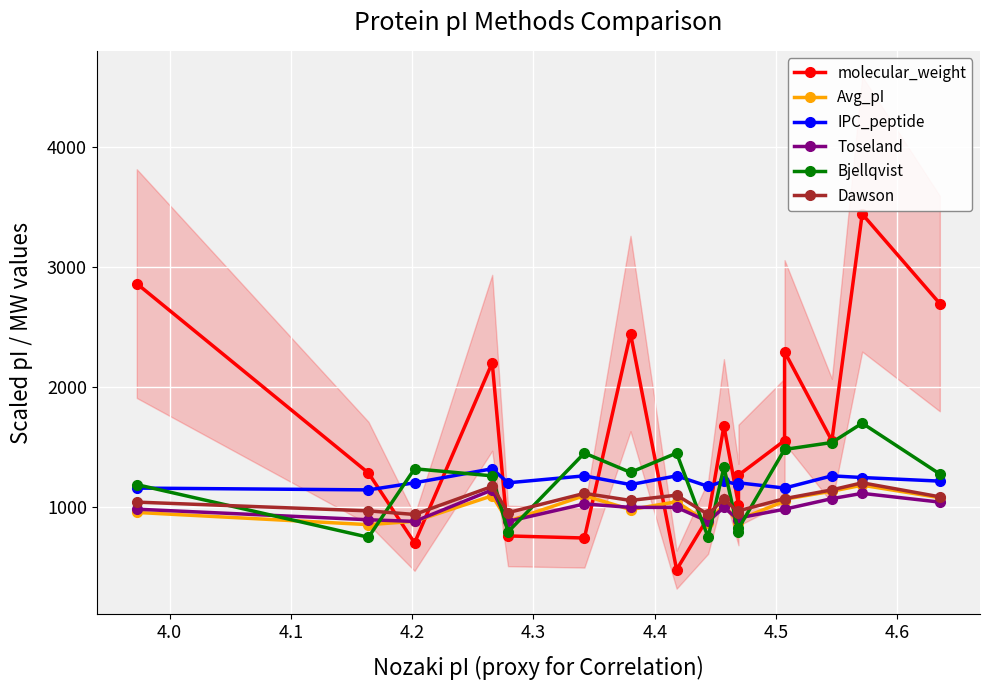

Reading left to right, what are all the values shown in this chart?

molecular_weight: 2860.8	1281.4	699.2	2200.5	757.1	739.8	2444.4	475.8	912.3	1673.6	1018.5	1263.6	1552.1	2292.5	1551.0	3441.0	2694.0
Avg_pI: 953.0	851.0	879.0	1092.0	879.0	1093.0	977.0	1042.0	867.0	1021.0	863.0	892.0	1047.0	1063.0	1130.0	1180.0	1076.0
IPC_peptide: 1156.0	1141.0	1200.0	1317.0	1200.0	1258.0	1185.0	1258.0	1170.0	1214.0	1185.0	1200.0	1156.0	1156.0	1258.0	1244.0	1214.0
Toseland: 980.0	892.0	878.0	1141.0	878.0	1024.0	995.0	995.0	878.0	995.0	892.0	907.0	980.0	980.0	1068.0	1112.0	1039.0
Bjellqvist: 1185.0	746.0	1317.0	1258.0	790.0	1448.0	1287.0	1448.0	746.0	1331.0	790.0	819.0	1478.0	1478.0	1536.0	1697.0	1273.0
Dawson: 1039.0	966.0	936.0	1170.0	951.0	1112.0	1053.0	1097.0	936.0	1068.0	951.0	966.0	1068.0	1068.0	1141.0	1200.0	1083.0